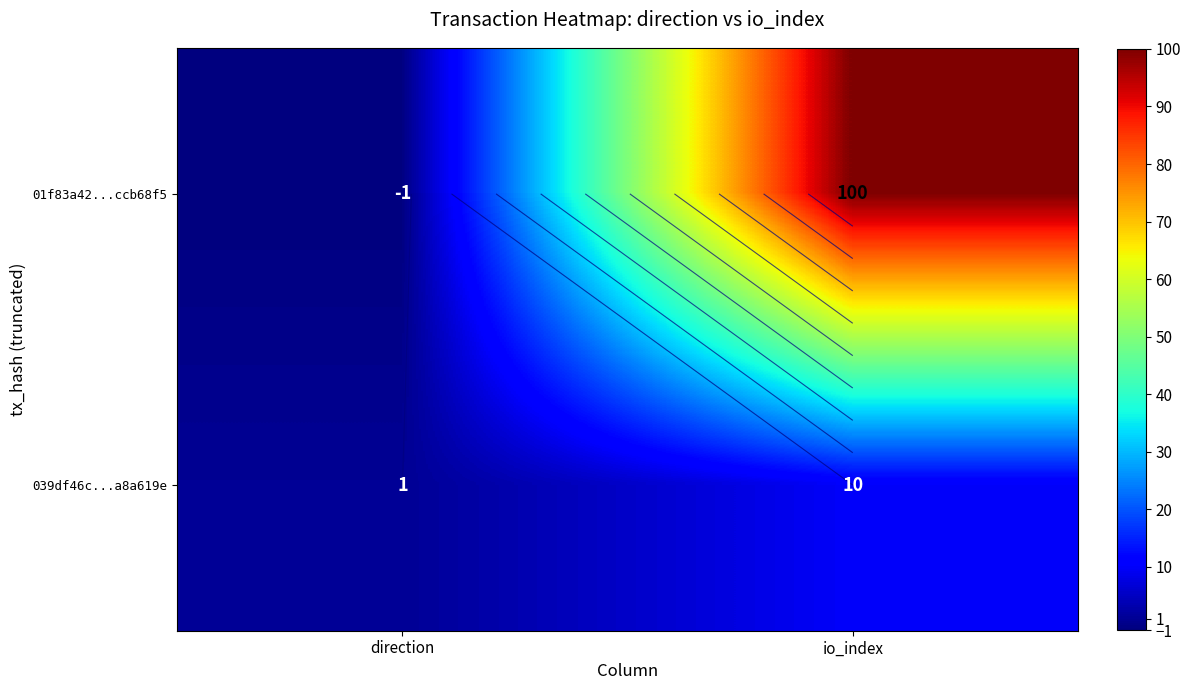

How many 039df46c...a8a619e values are between 1 and 10?

2